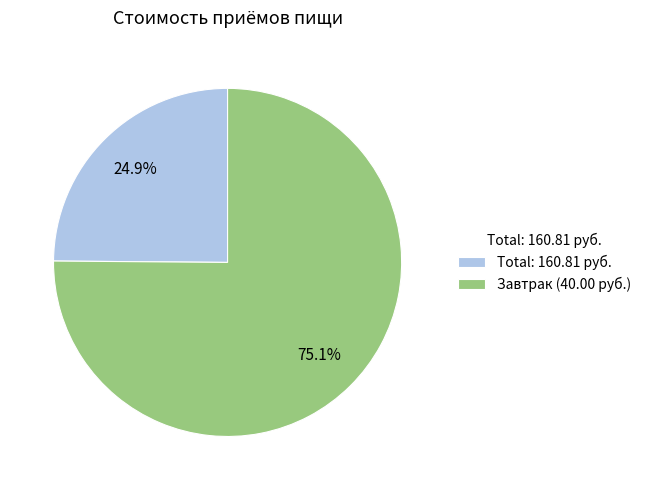

What percentage is NOT represented by Завтрак (40.00 руб.)?

24.9%